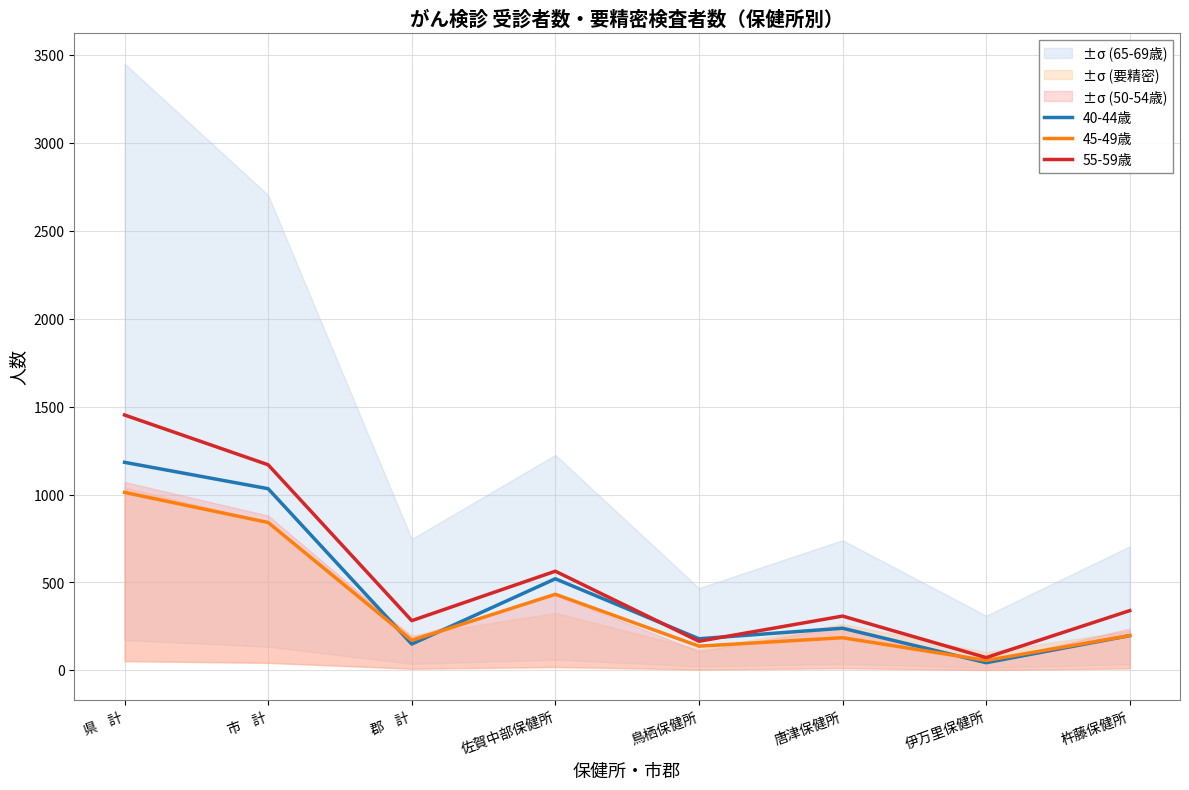

Is this an area chart (filled region under the line)?

No